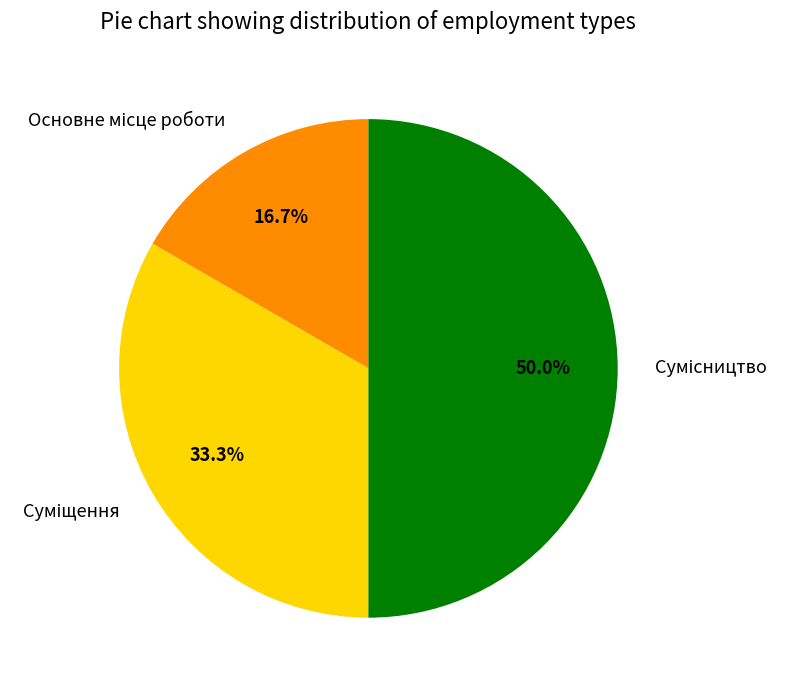

Which category has the biggest portion of the pie?

Сумісництво